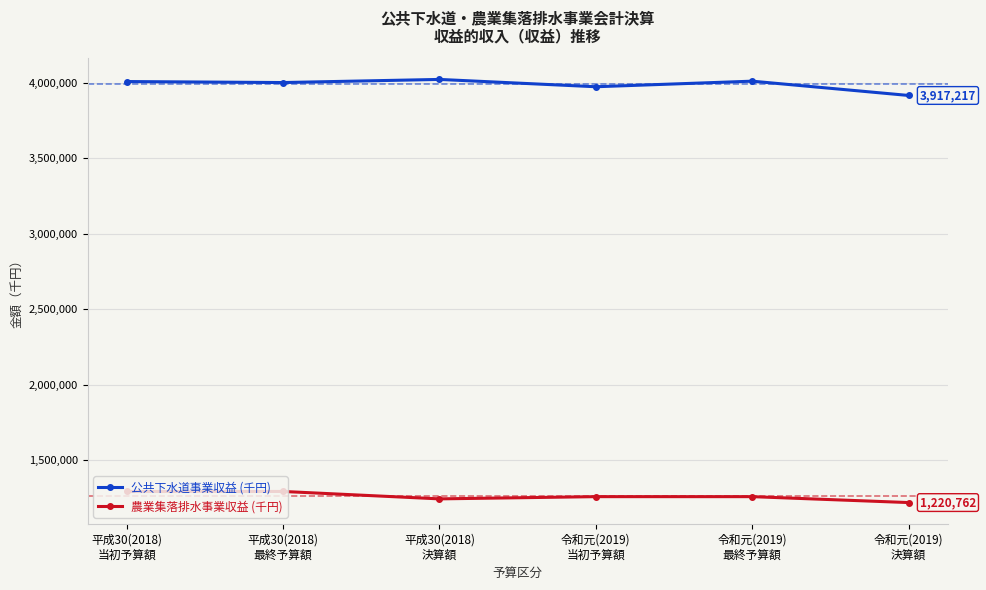

What is the maximum value for 公共下水道事業収益 (千円)?

4023502